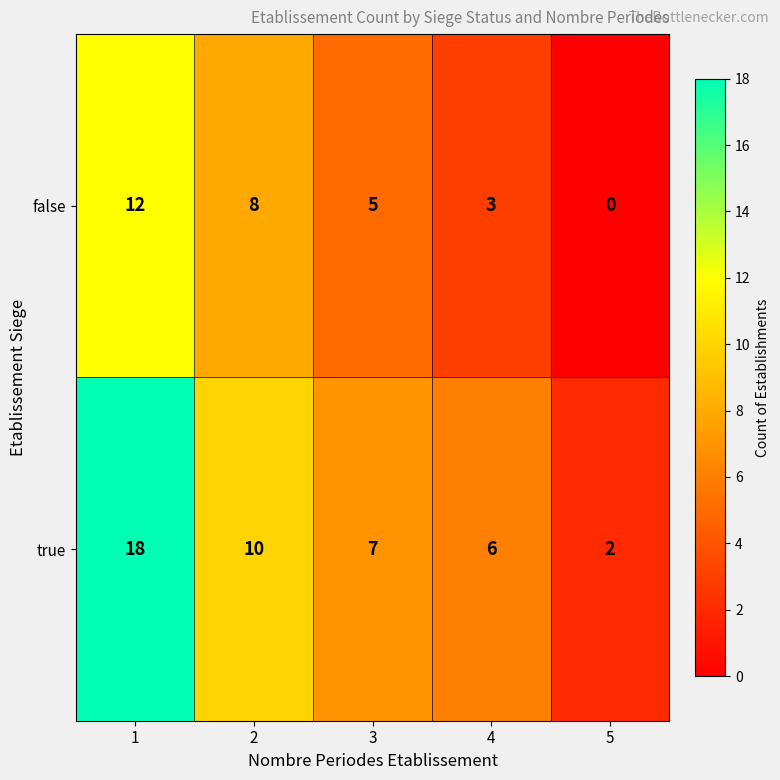

What is the average value of the true series?

9